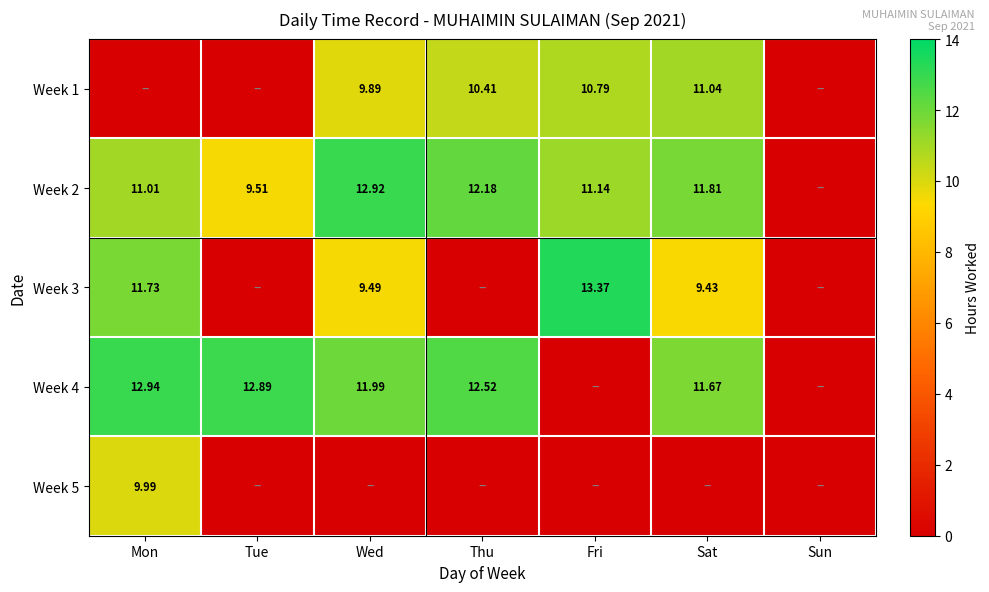

At which label does Week 1 first exceed 9?

Wed